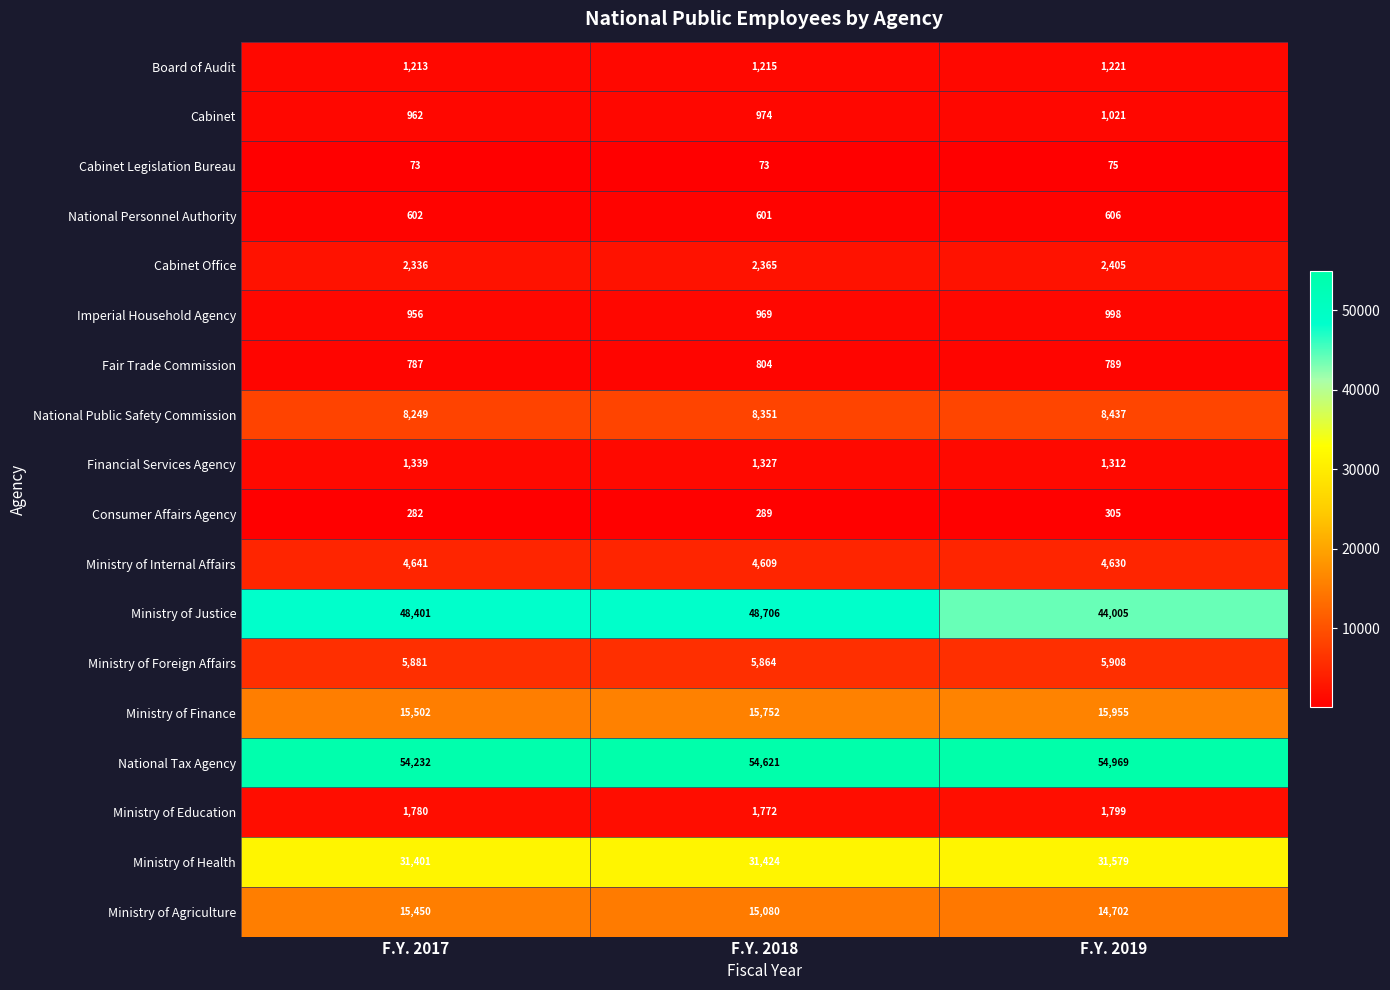

What is the difference between the maximum and second lowest values in the National Public Safety Commission series?

86